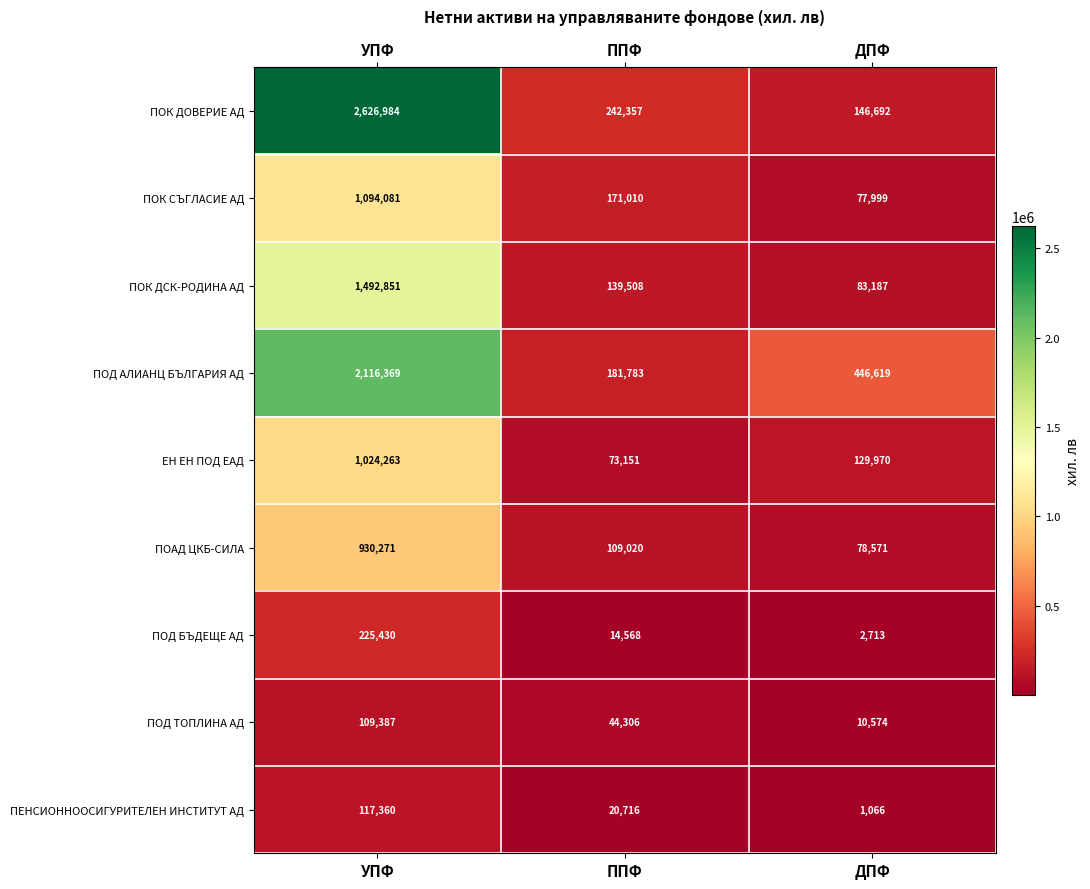

Reading right to left, what are all the values shown in this chart?

ПОК ДОВЕРИЕ АД: ДПФ=146692	ППФ=242357	УПФ=2626984
ПОК СЪГЛАСИЕ АД: ДПФ=77999	ППФ=171010	УПФ=1094081
ПОК ДСК-РОДИНА АД: ДПФ=83187	ППФ=139508	УПФ=1492851
ПОД АЛИАНЦ БЪЛГАРИЯ АД: ДПФ=446619	ППФ=181783	УПФ=2116369
ЕН ЕН ПОД ЕАД: ДПФ=129970	ППФ=73151	УПФ=1024263
ПОАД ЦКБ-СИЛА: ДПФ=78571	ППФ=109020	УПФ=930271
ПОД БЪДЕЩЕ АД: ДПФ=2713	ППФ=14568	УПФ=225430
ПОД ТОПЛИНА АД: ДПФ=10574	ППФ=44306	УПФ=109387
ПЕНСИОННООСИГУРИТЕЛЕН ИНСТИТУТ АД: ДПФ=1066	ППФ=20716	УПФ=117360